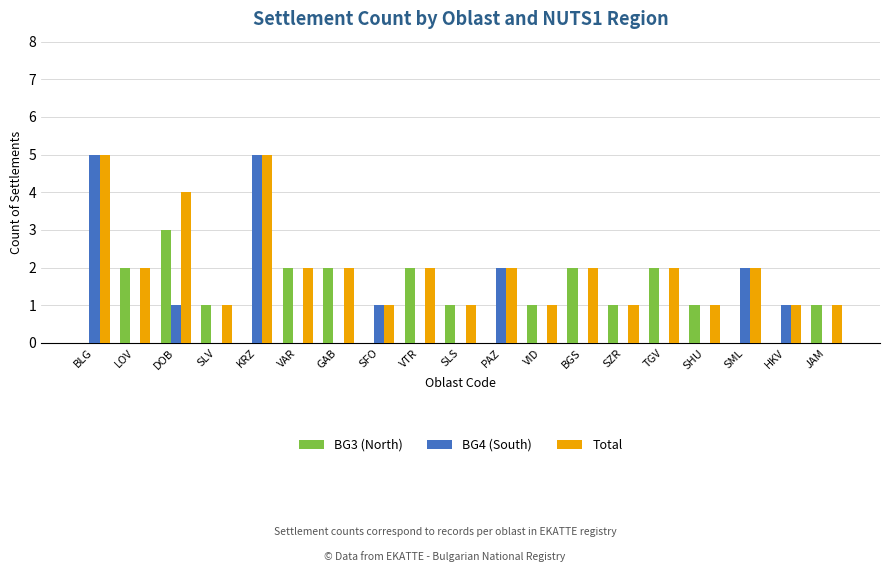

The BG4 (South) series shows 3 at SML. True or false?

False